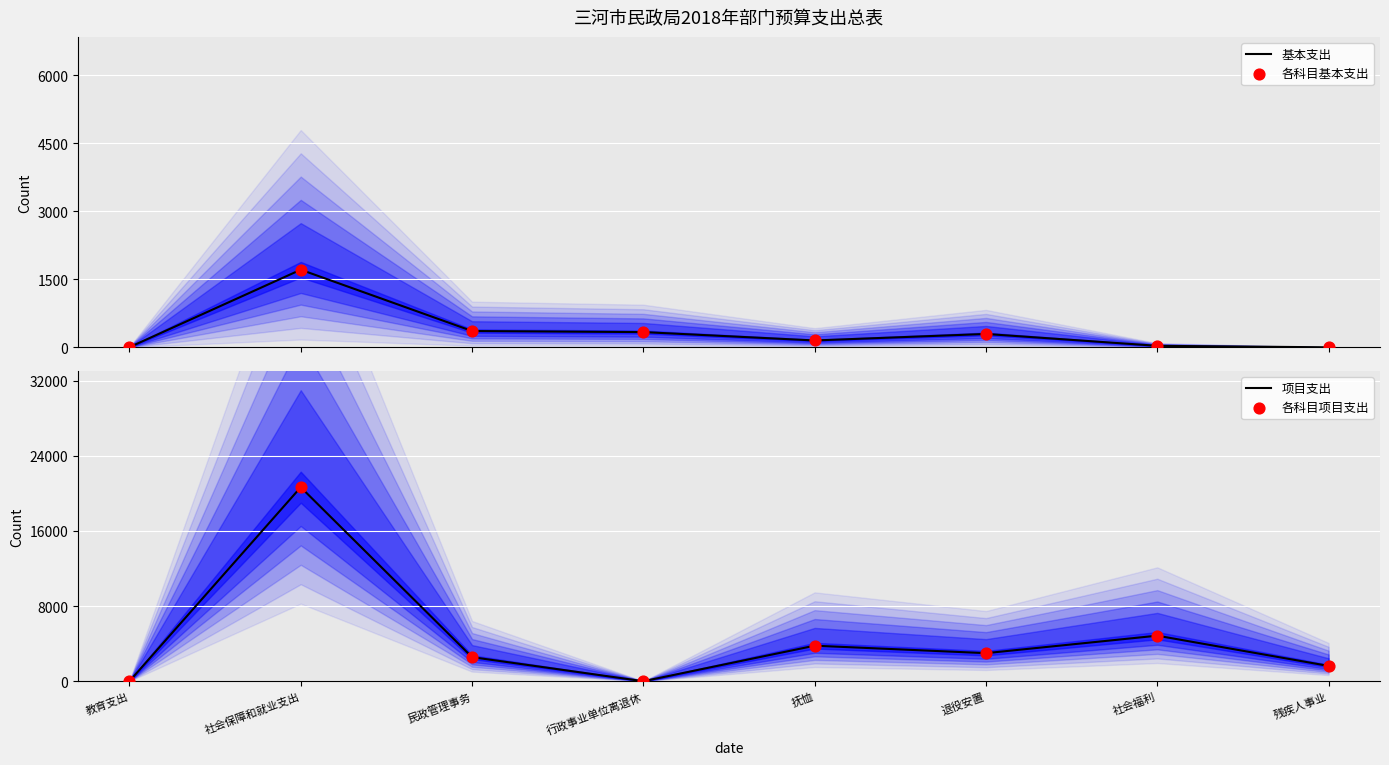

Which series has the largest Y range (max minus min)?

项目支出